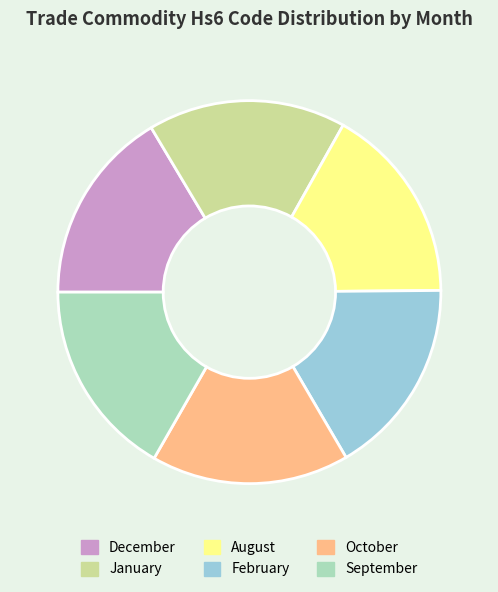

Is it true that October is 7% of the pie?

False